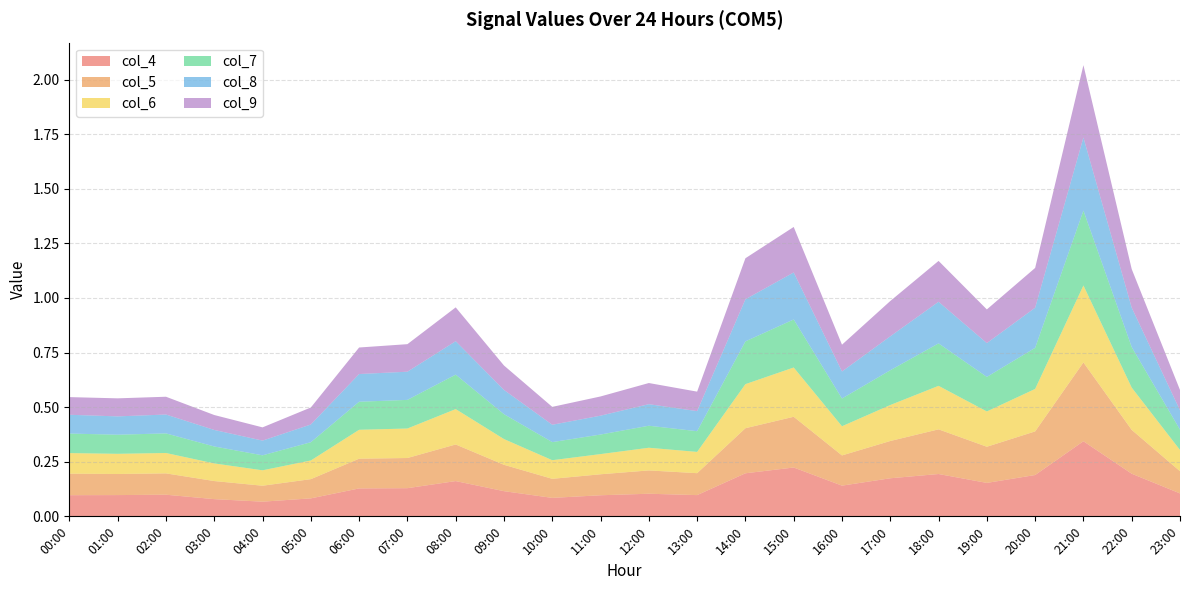

Reading left to right, list all the values displayed in this chart.

col_4: 00:00=0.1	01:00=0.1	02:00=0.1	03:00=0.1	04:00=0.1	05:00=0.1	06:00=0.1	07:00=0.1	08:00=0.2	09:00=0.1	10:00=0.1	11:00=0.1	12:00=0.1	13:00=0.1	14:00=0.2	15:00=0.2	16:00=0.1	17:00=0.2	18:00=0.2	19:00=0.2	20:00=0.2	21:00=0.3	22:00=0.2	23:00=0.1
col_5: 00:00=0.1	01:00=0.1	02:00=0.1	03:00=0.1	04:00=0.1	05:00=0.1	06:00=0.1	07:00=0.1	08:00=0.2	09:00=0.1	10:00=0.1	11:00=0.1	12:00=0.1	13:00=0.1	14:00=0.2	15:00=0.2	16:00=0.1	17:00=0.2	18:00=0.2	19:00=0.2	20:00=0.2	21:00=0.4	22:00=0.2	23:00=0.1
col_6: 00:00=0.1	01:00=0.1	02:00=0.1	03:00=0.1	04:00=0.1	05:00=0.1	06:00=0.1	07:00=0.1	08:00=0.2	09:00=0.1	10:00=0.1	11:00=0.1	12:00=0.1	13:00=0.1	14:00=0.2	15:00=0.2	16:00=0.1	17:00=0.2	18:00=0.2	19:00=0.2	20:00=0.2	21:00=0.4	22:00=0.2	23:00=0.1
col_7: 00:00=0.1	01:00=0.1	02:00=0.1	03:00=0.1	04:00=0.1	05:00=0.1	06:00=0.1	07:00=0.1	08:00=0.2	09:00=0.1	10:00=0.1	11:00=0.1	12:00=0.1	13:00=0.1	14:00=0.2	15:00=0.2	16:00=0.1	17:00=0.2	18:00=0.2	19:00=0.2	20:00=0.2	21:00=0.3	22:00=0.2	23:00=0.1
col_8: 00:00=0.1	01:00=0.1	02:00=0.1	03:00=0.1	04:00=0.1	05:00=0.1	06:00=0.1	07:00=0.1	08:00=0.2	09:00=0.1	10:00=0.1	11:00=0.1	12:00=0.1	13:00=0.1	14:00=0.2	15:00=0.2	16:00=0.1	17:00=0.2	18:00=0.2	19:00=0.2	20:00=0.2	21:00=0.3	22:00=0.2	23:00=0.1
col_9: 00:00=0.1	01:00=0.1	02:00=0.1	03:00=0.1	04:00=0.1	05:00=0.1	06:00=0.1	07:00=0.1	08:00=0.2	09:00=0.1	10:00=0.1	11:00=0.1	12:00=0.1	13:00=0.1	14:00=0.2	15:00=0.2	16:00=0.1	17:00=0.2	18:00=0.2	19:00=0.2	20:00=0.2	21:00=0.3	22:00=0.2	23:00=0.1